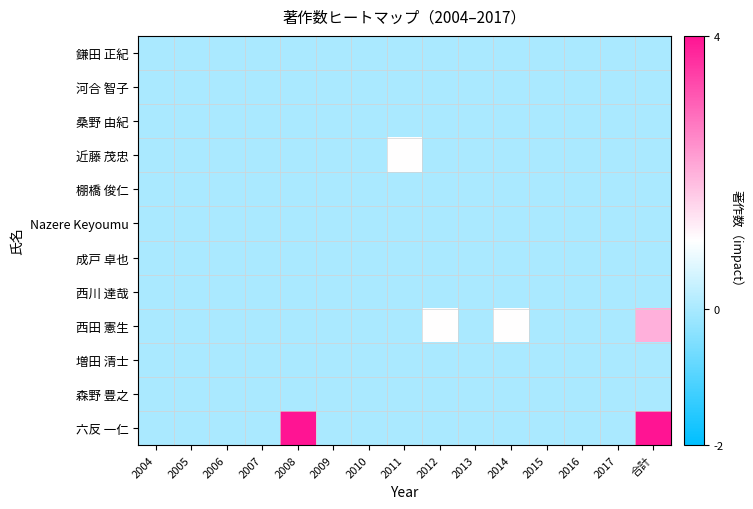

At which category does the chart reach its minimum across all series?

2004